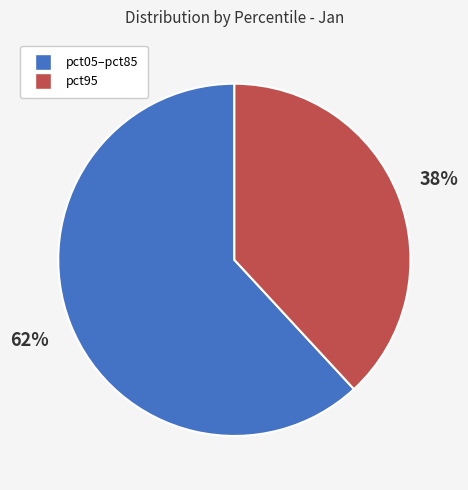

Is there a majority slice in this chart?

Yes